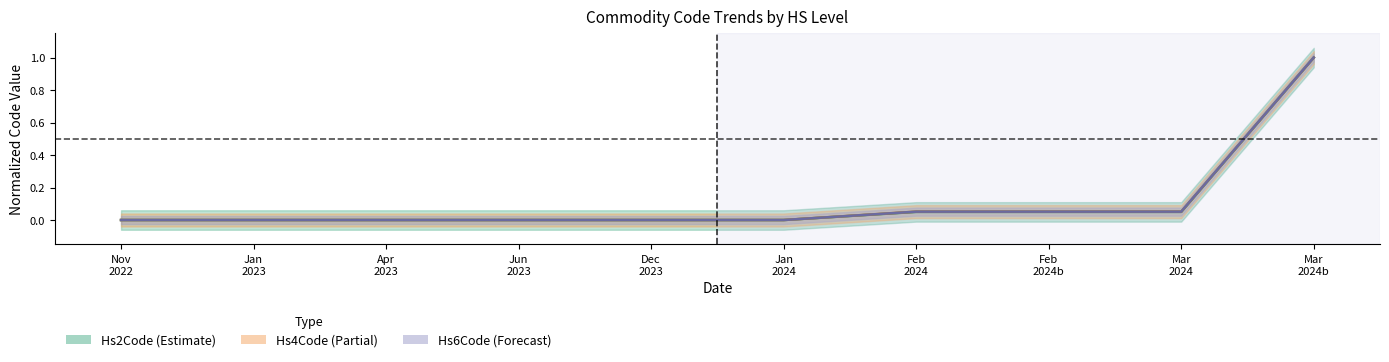

What is the total value across all series at Feb 2024b?

0.2